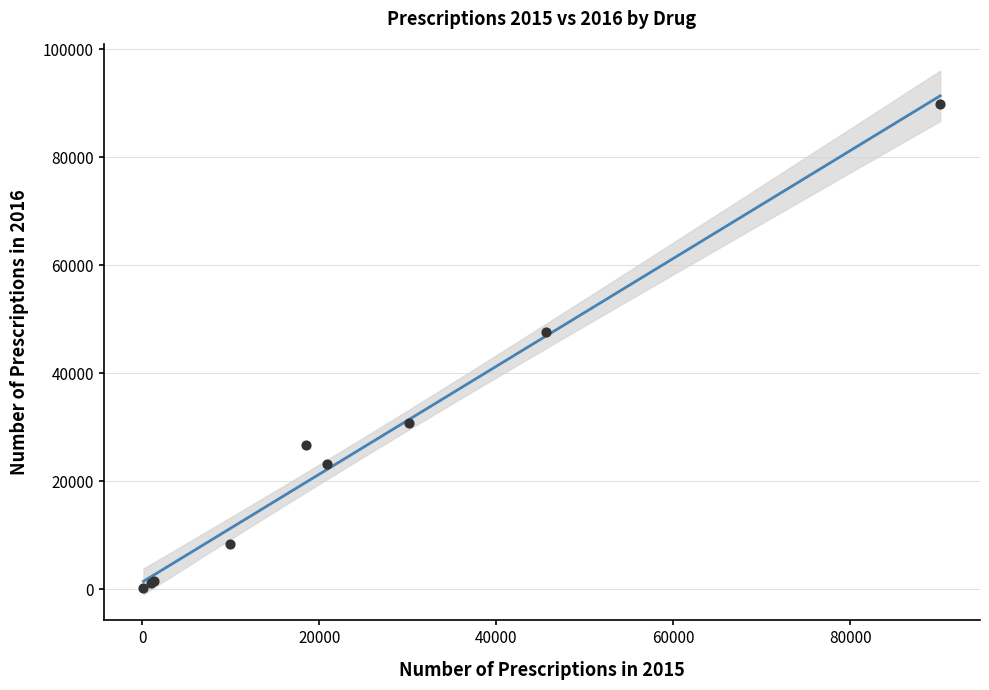

What Y value in the scatter plot is closest to 45046?

47670